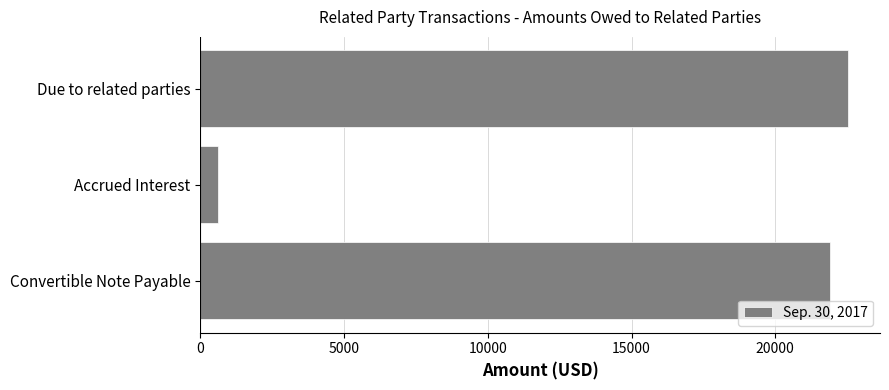

At which label is the value closest to 11559?

Convertible Note Payable